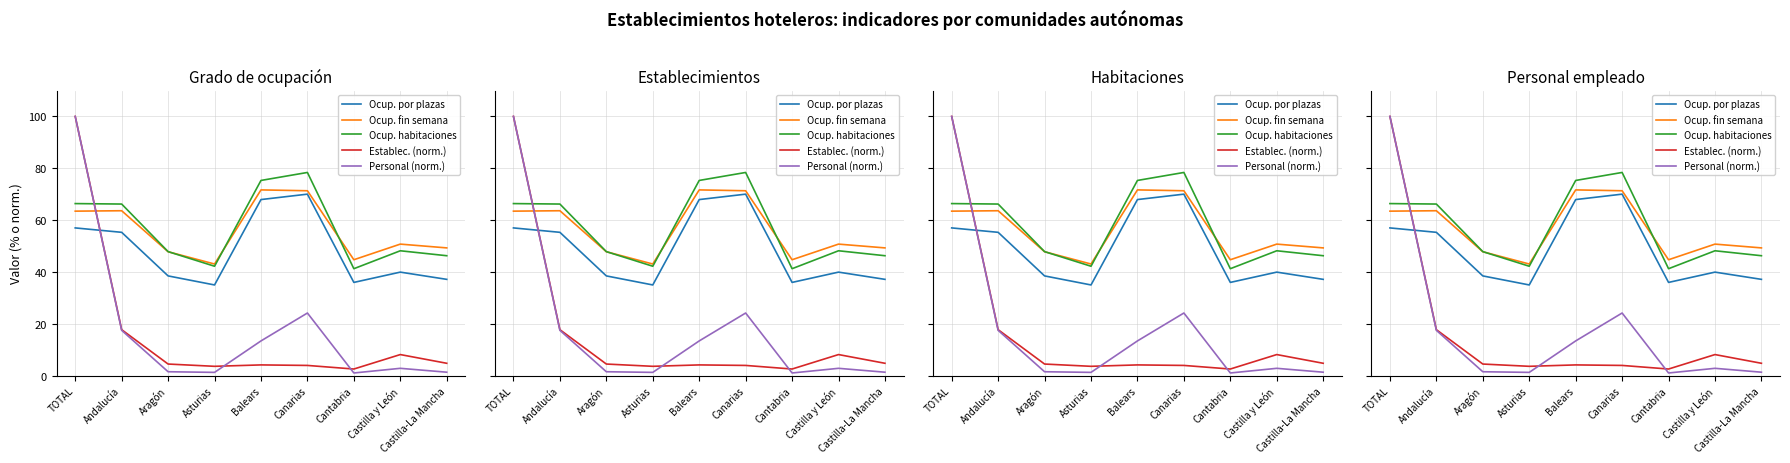

At Canarias, list the series in order from largest to smallest.

Ocup. habitaciones, Ocup. fin semana, Ocup. por plazas, Personal (norm.), Establec. (norm.)